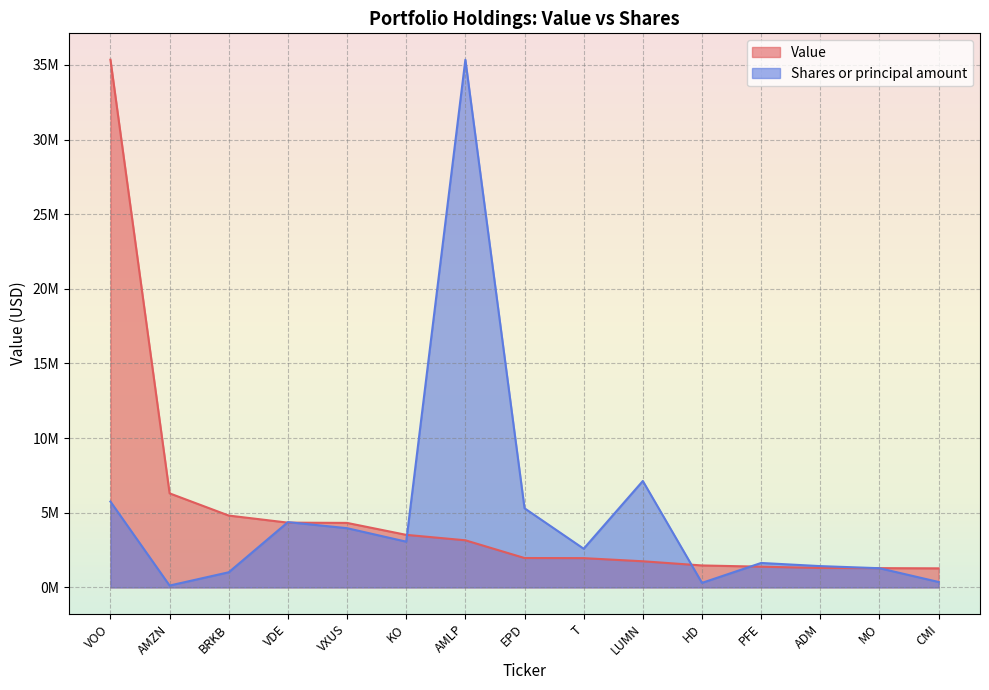

True or false: Shares or principal amount and Value intersect in this chart.

True